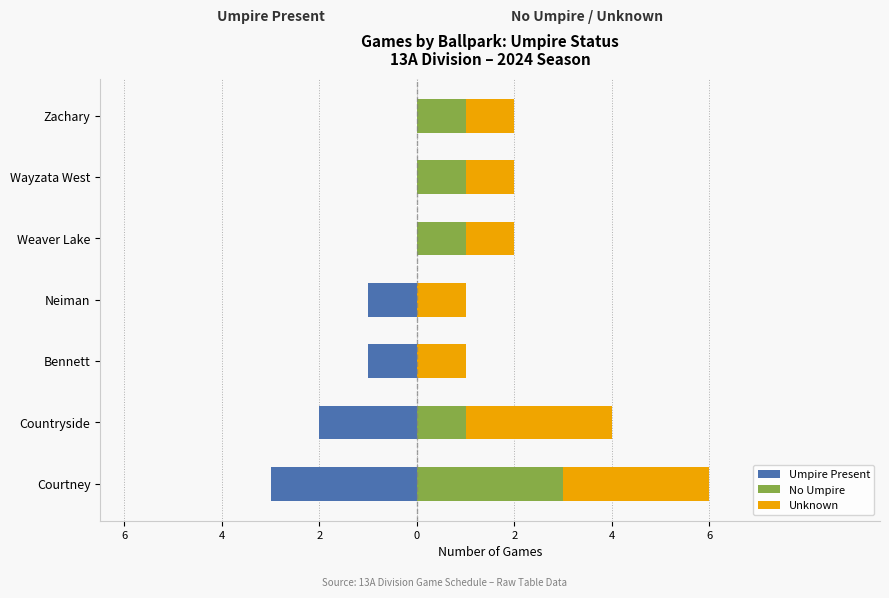

How many data points in Umpire Present are above -1?

3